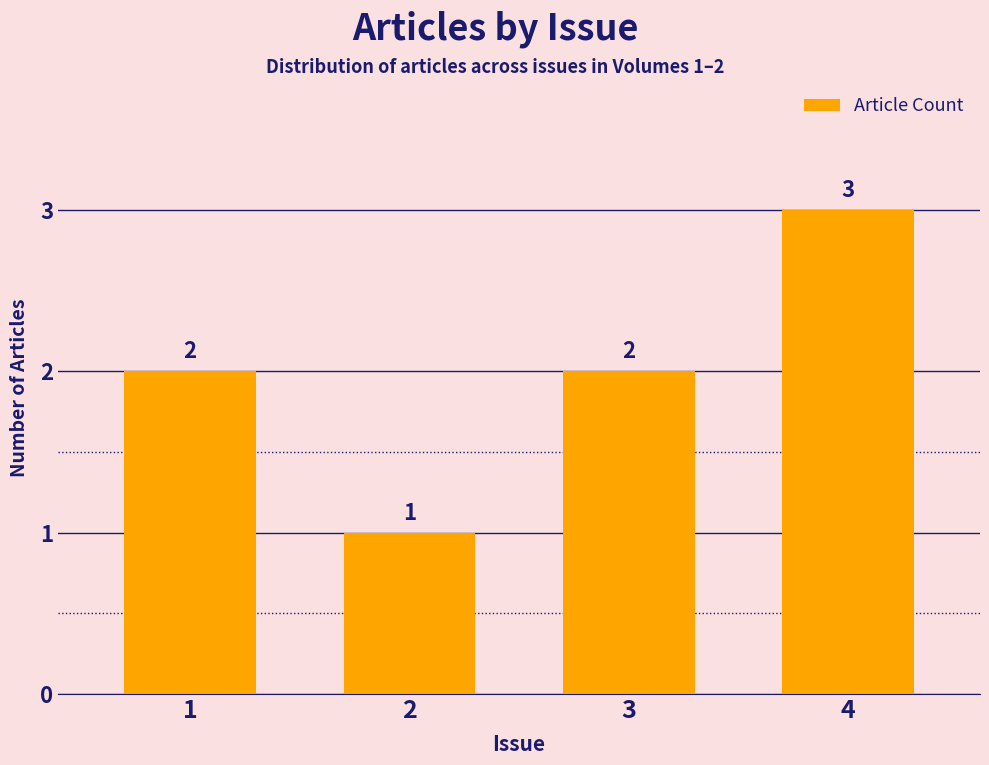

What is the sum of the values at 3 and 4?

5